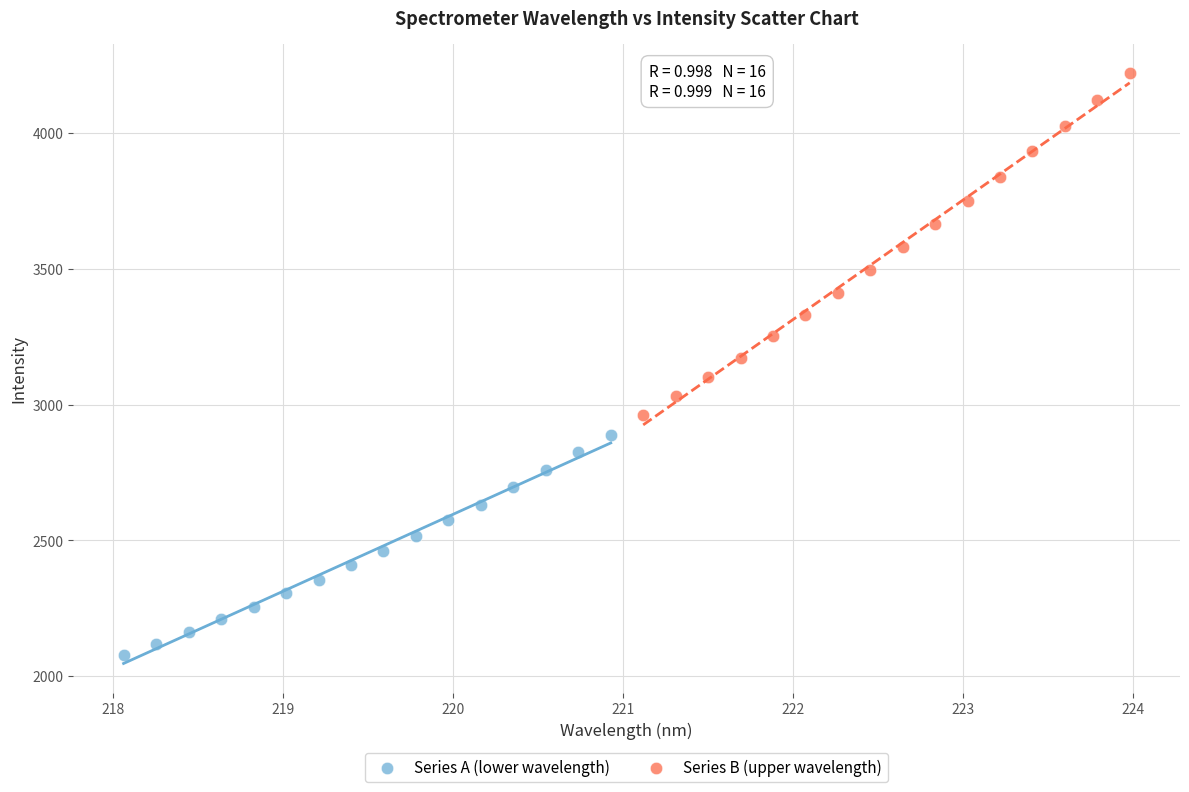

Which series reaches the minimum Y coordinate?

Series A (lower wavelength)